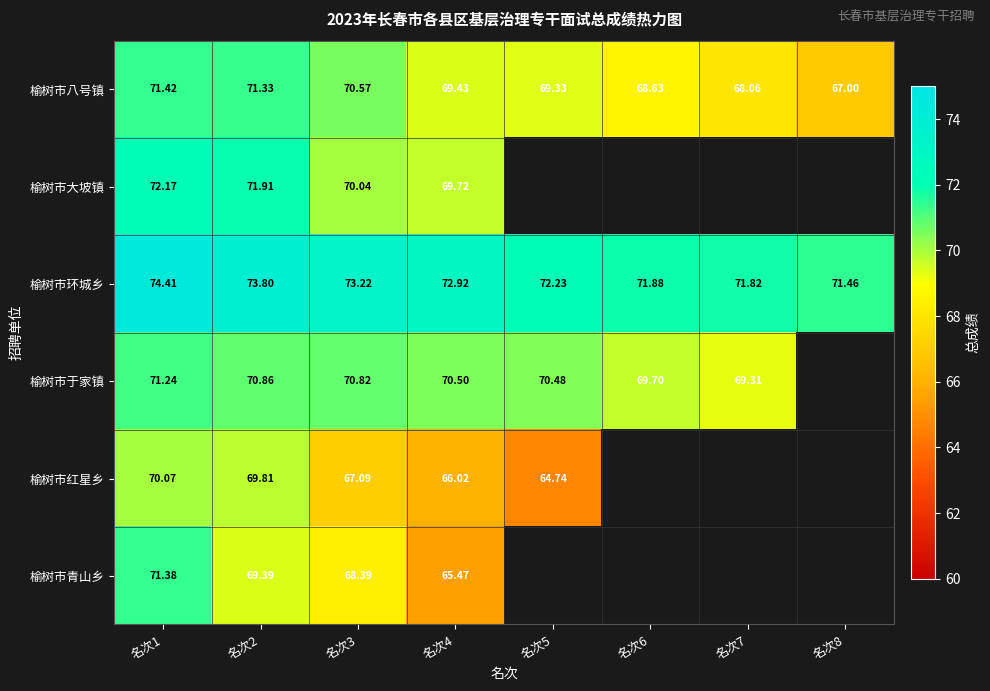

What is the average value of the 榆树市环城乡 series?

72.7